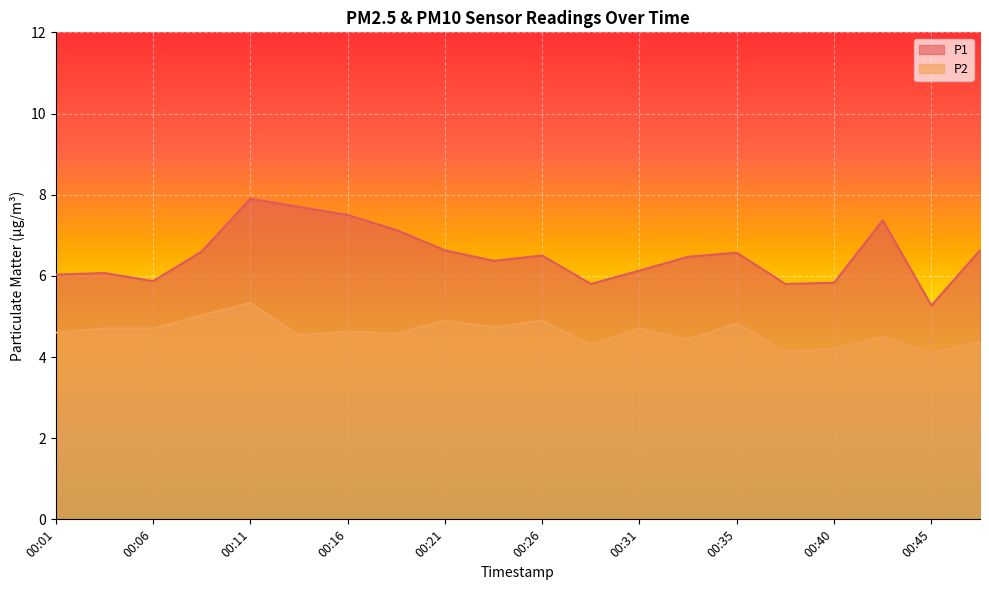

What are all the series names shown in the legend?

P1, P2